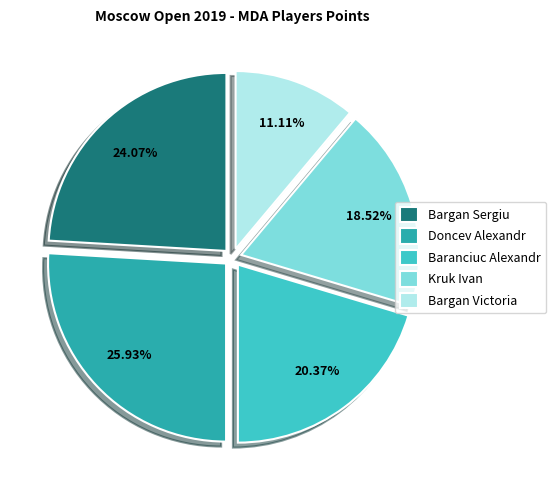

What percentage is the Bargan Sergiu slice, to the nearest percent?

24%